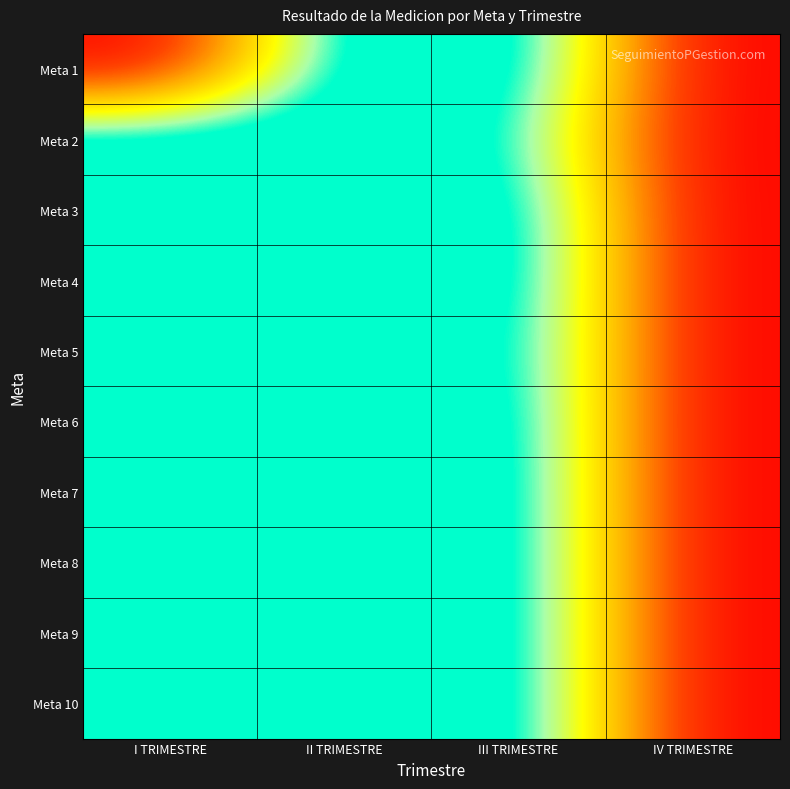

Rank the series at III TRIMESTRE from highest to lowest value.

Meta 1, Meta 3, Meta 4, Meta 5, Meta 7, Meta 8, Meta 9, Meta 10, Meta 6, Meta 2